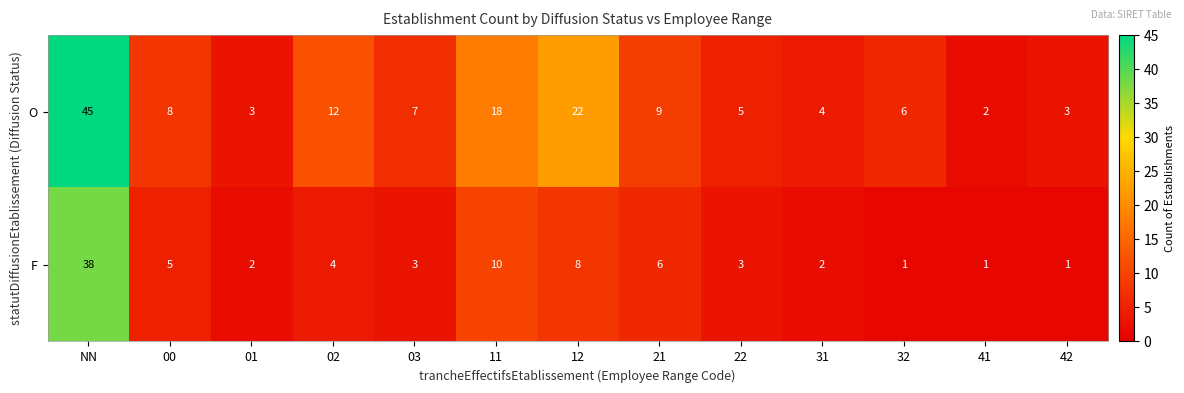

At which label does F reach its peak?

NN